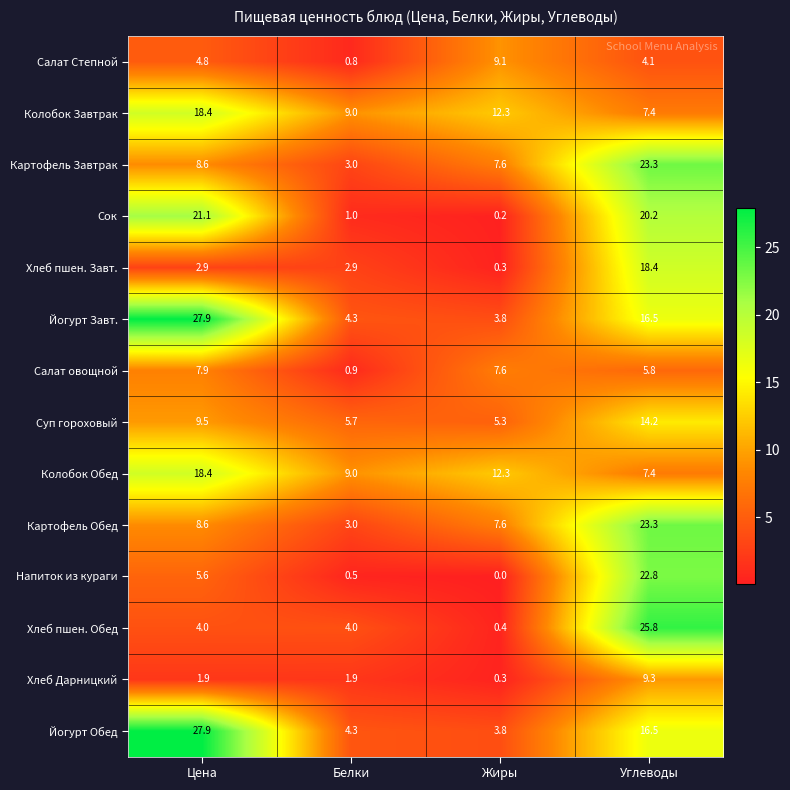

What is the difference between the maximum and second lowest values in the Колобок Обед series?

9.4